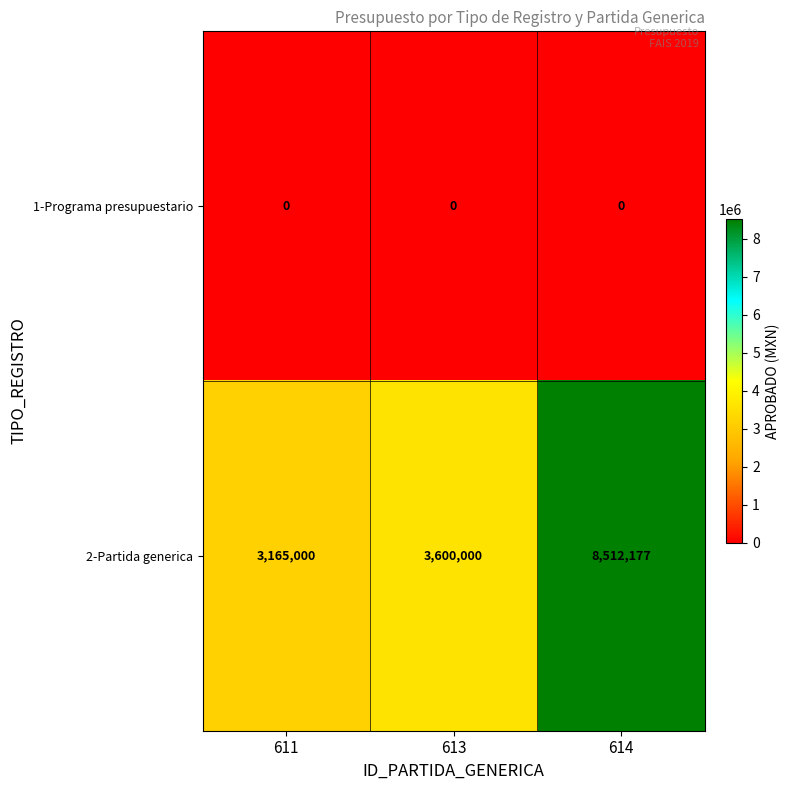

List the series in order of their overall mean, highest first.

2-Partida generica, 1-Programa presupuestario